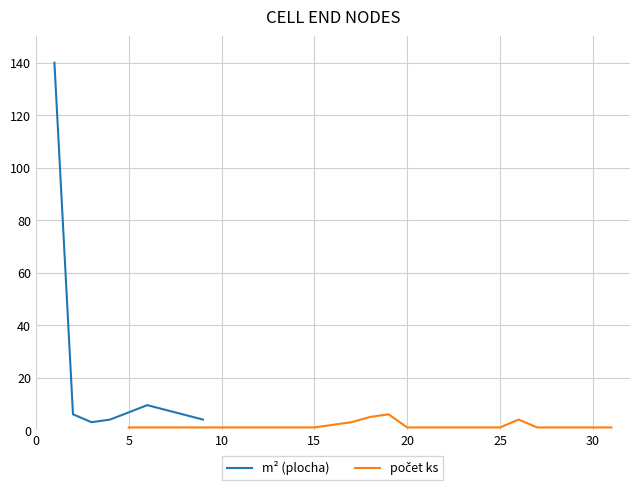

Is this an area chart (filled region under the line)?

No